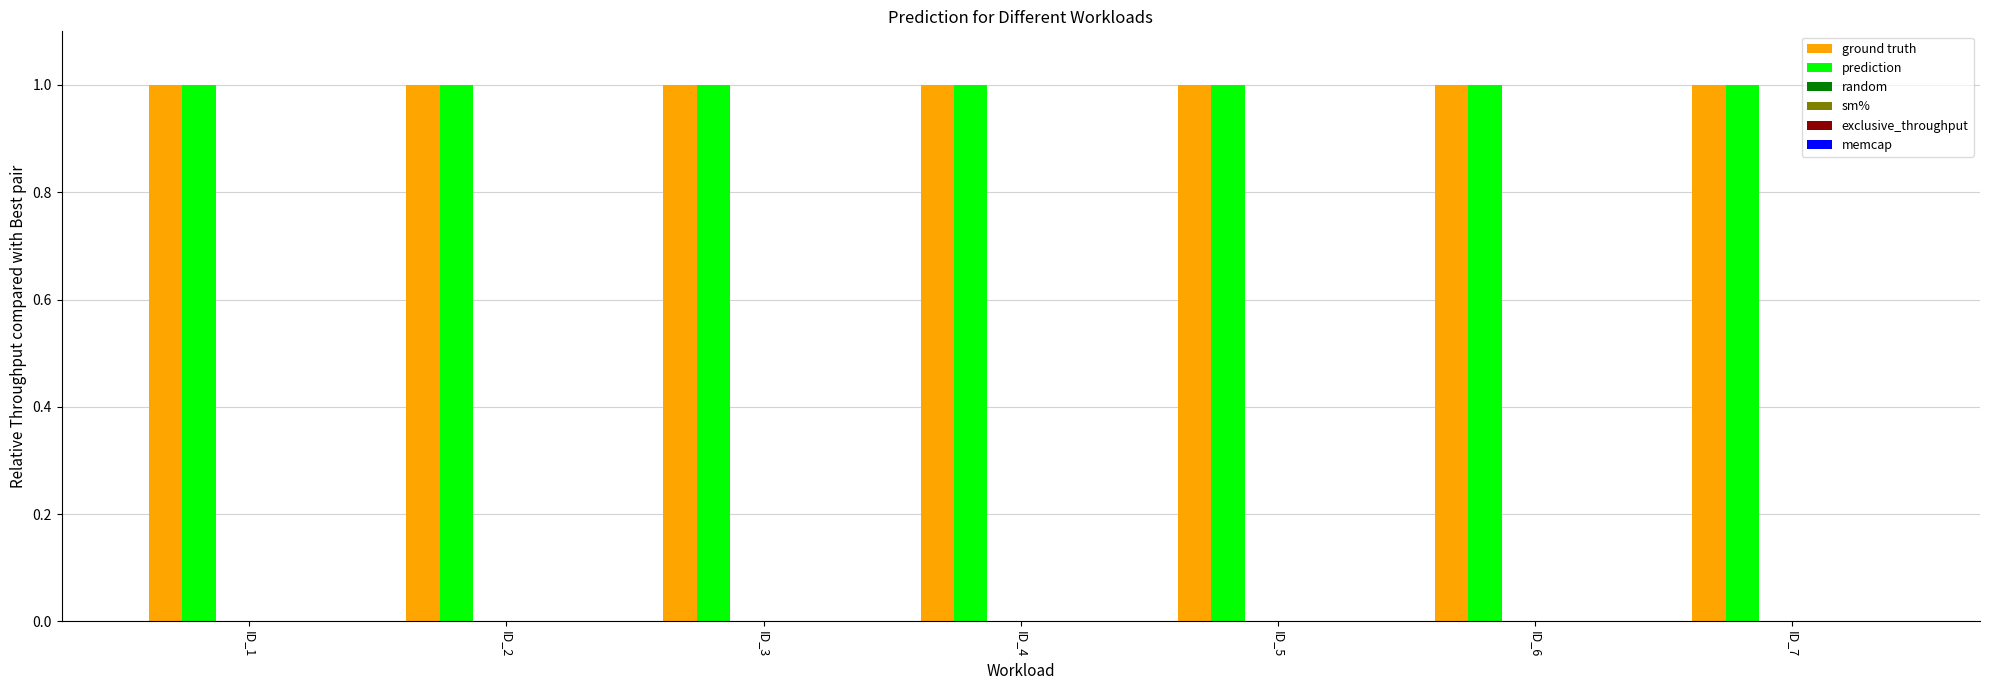

How many bars are there in each group?

6